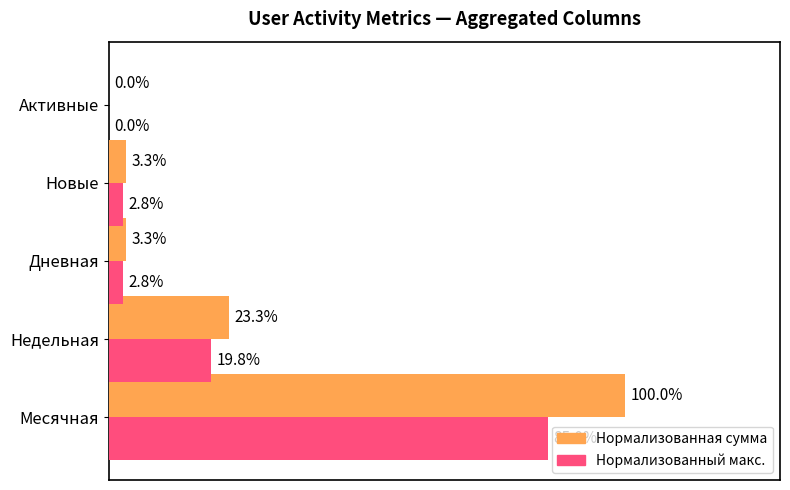

The Сумма (нормализованная) series shows 0.0 at 0.4. True or false?

False